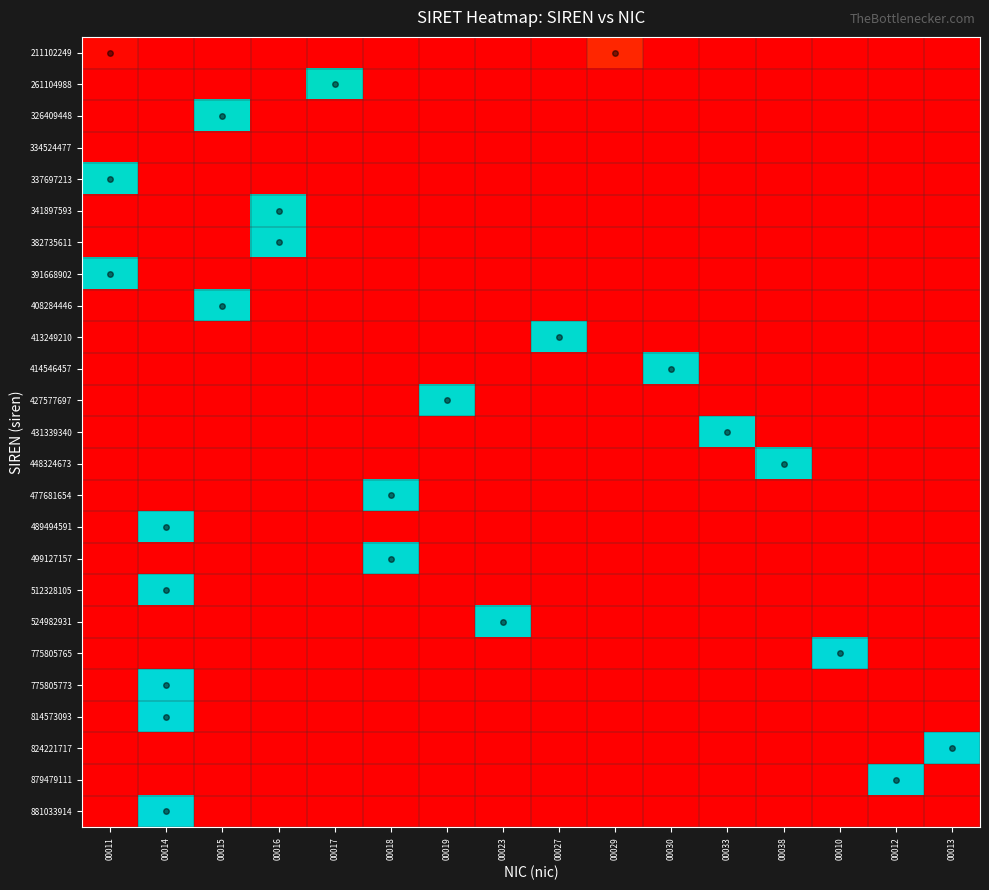

At how many categories does at least one series exceed 0?

16